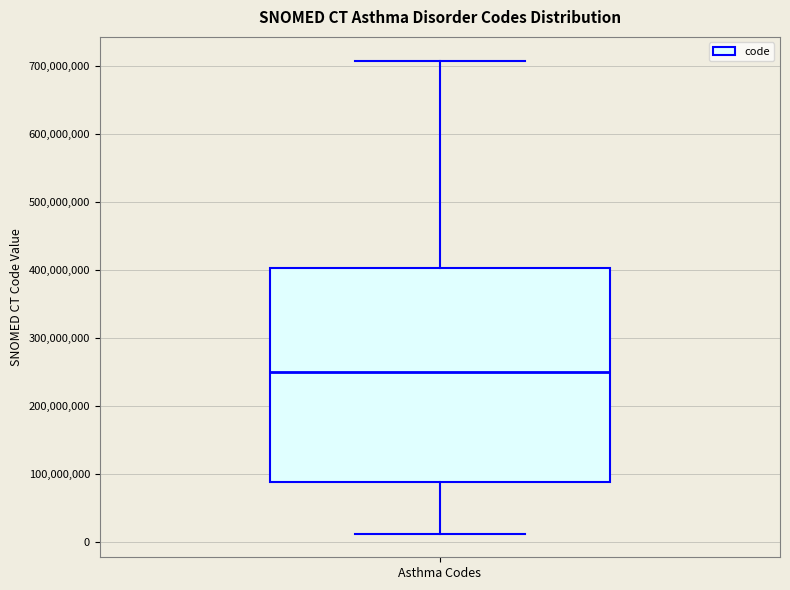

Where does the lower whisker of the box for Asthma Codes end on the y-axis? The values are not printed on the chart, so give them approximately, as read against the axis.

10000000